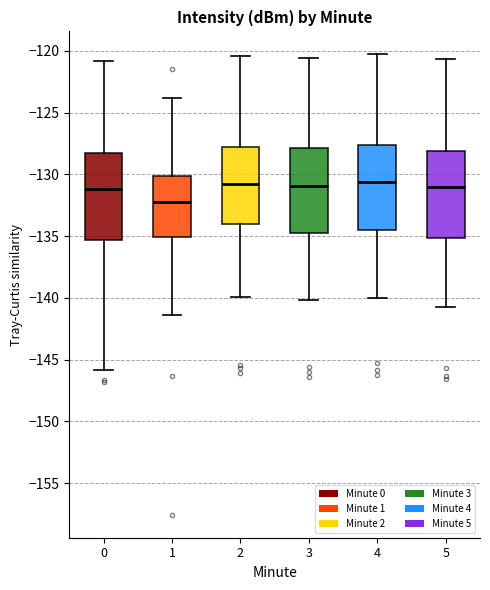

Where does the lower whisker of the box at x = 1 end on the y-axis? The values are not printed on the chart, so give them approximately, as read against the axis.

-141.5